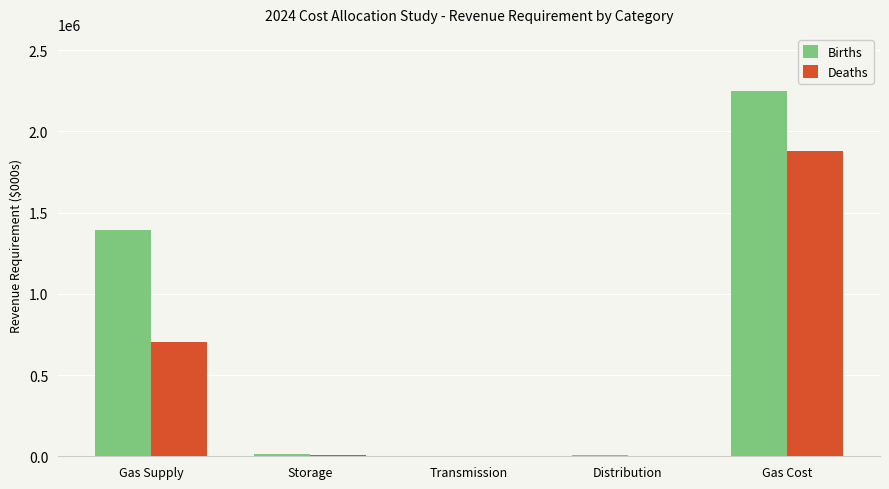

Which series has the largest total across all categories?

Births